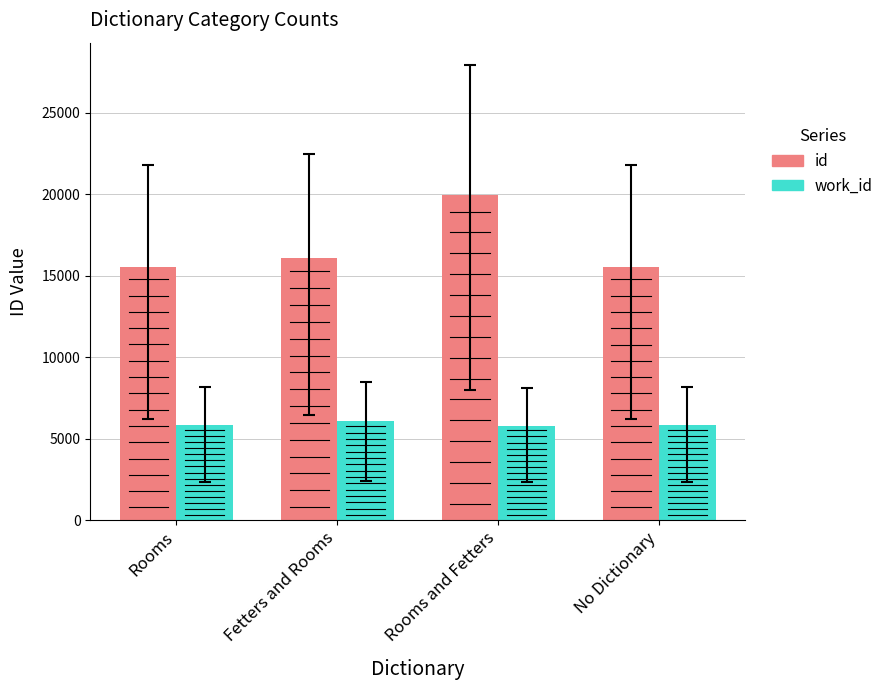

What is the label of the 3rd bar from the right?

Fetters and Rooms